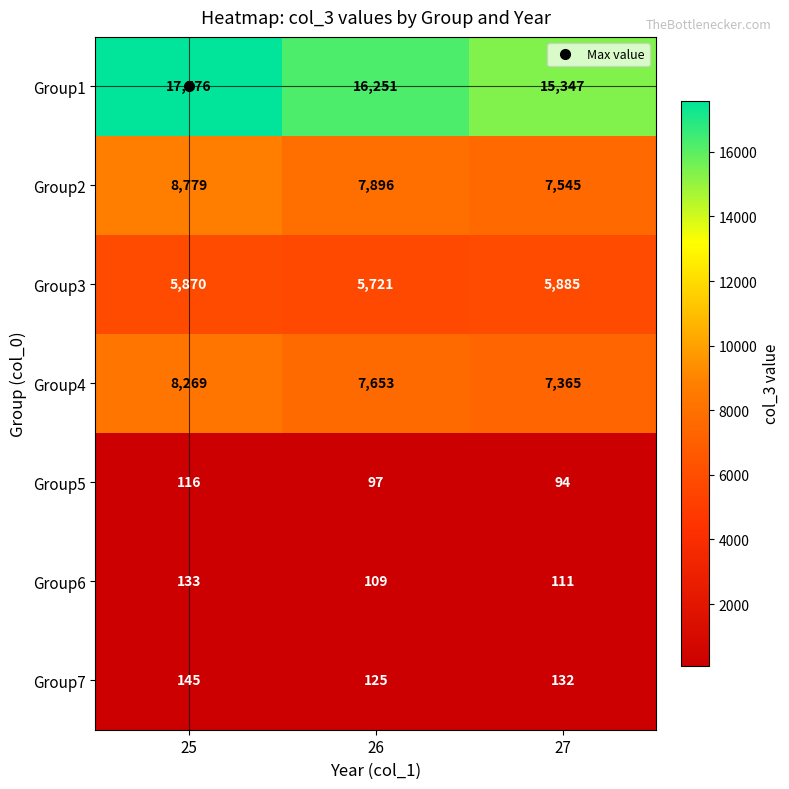

Which series has the largest range (max minus min)?

Group1